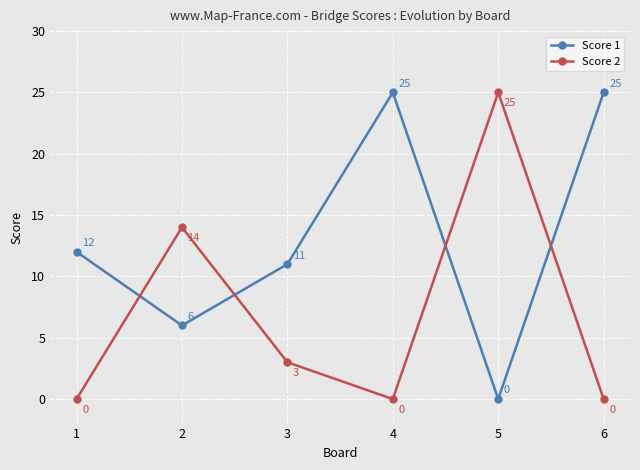

True or false: Score 1 and Score 2 intersect in this chart.

True